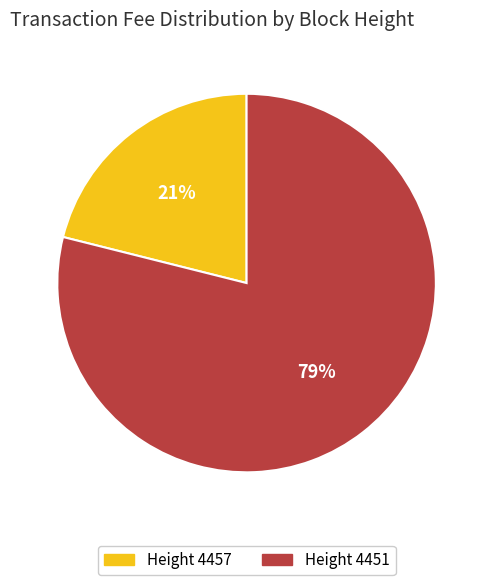

Count the number of slices in the pie.

2